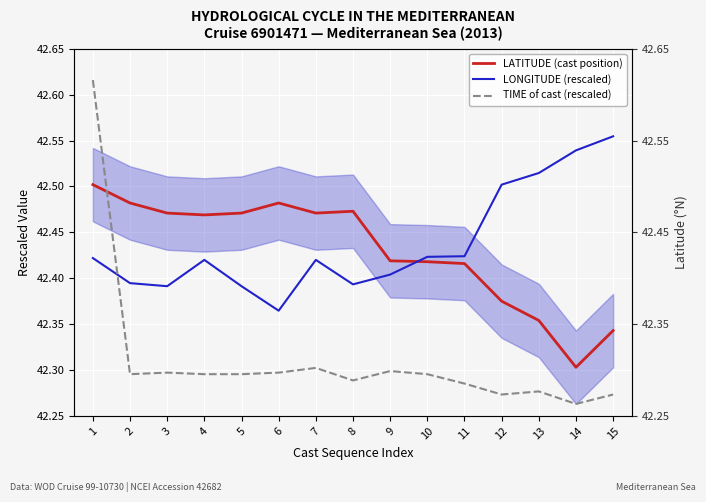

Which series has the largest range (max minus min)?

TIME of cast (rescaled)